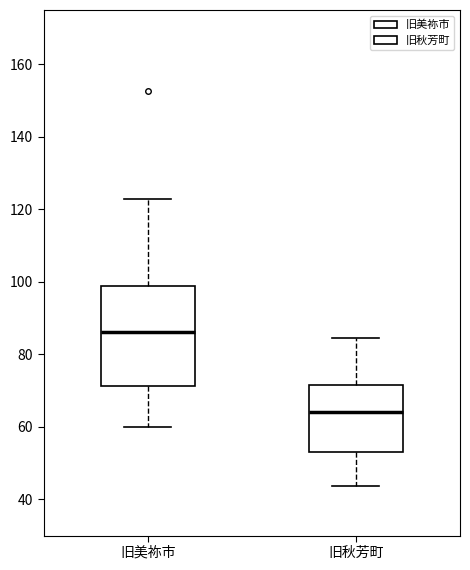

Reading left to right, read every box against the y-axis: the position of its median line, the range the box covers, and the ends of its whiskers. The values are not printed on the chart, so give them approximately, as read against the axis.

旧美祢市: median 86, box 72 to 98, whiskers 60 to 122
旧秋芳町: median 64, box 54 to 72, whiskers 44 to 84